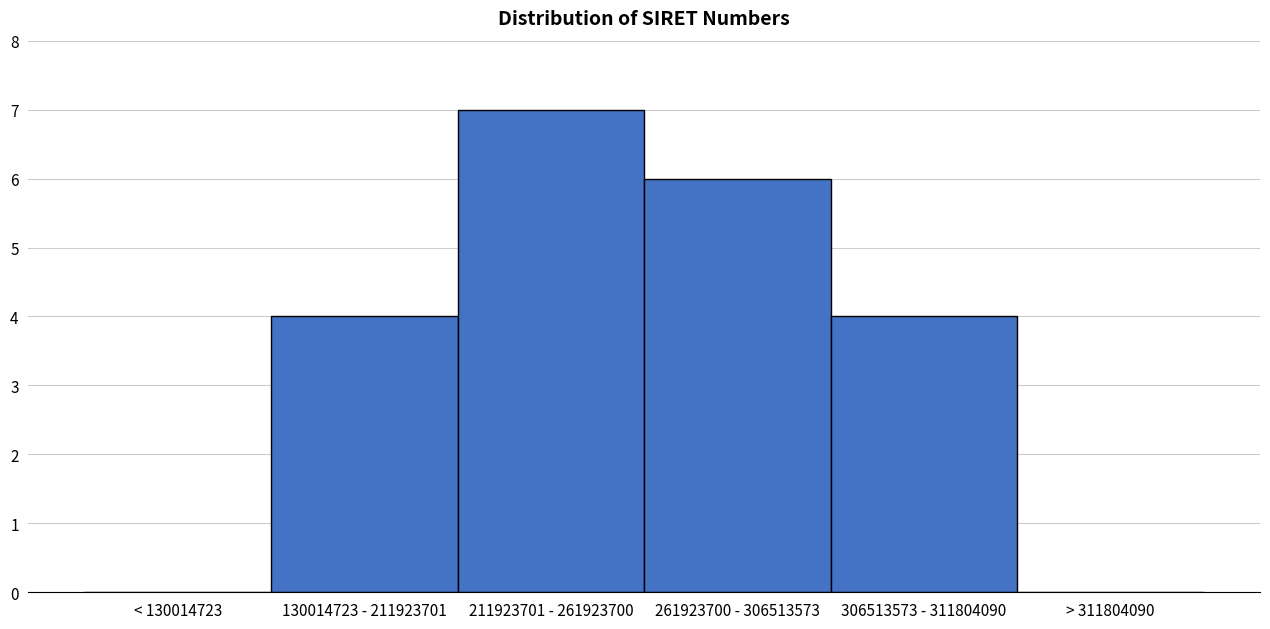

Reading left to right, what are all the values shown in this chart?

< 130014723=0	130014723 - 211923701=4	211923701 - 261923700=7	261923700 - 306513573=6	306513573 - 311804090=4	> 311804090=0